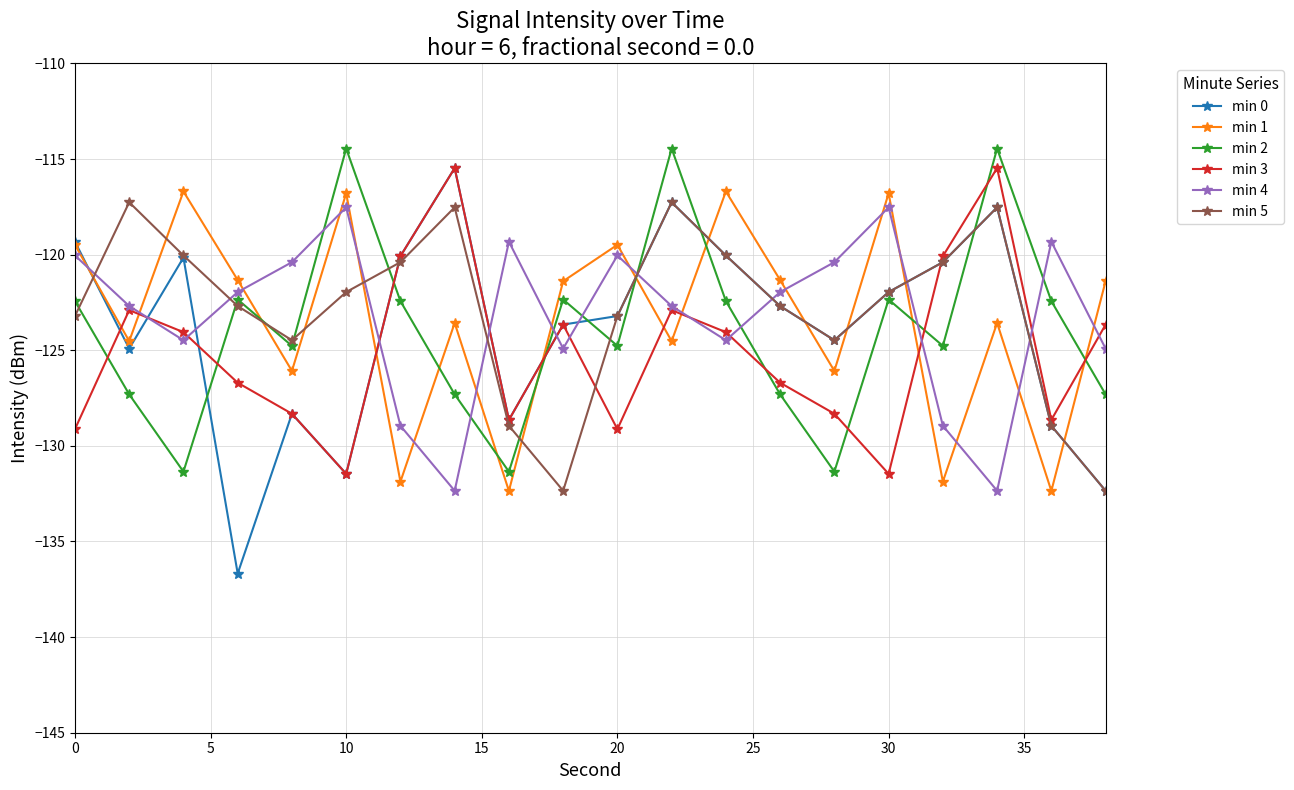

What is the difference between the second highest and second lowest values in the min 5 series?

15.1